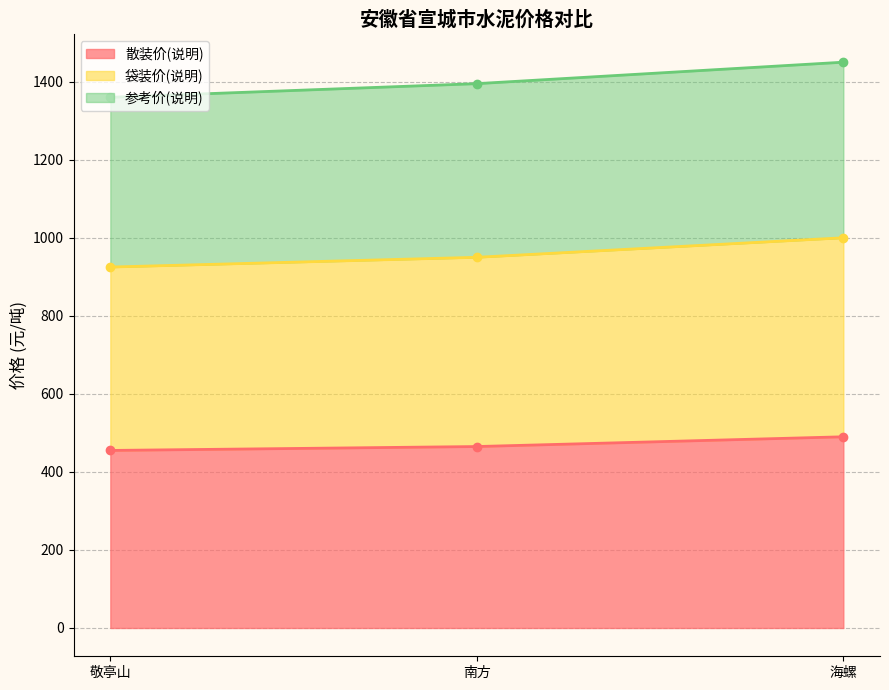

Is it true that 散装价(说明) equals 490 at 海螺?

True